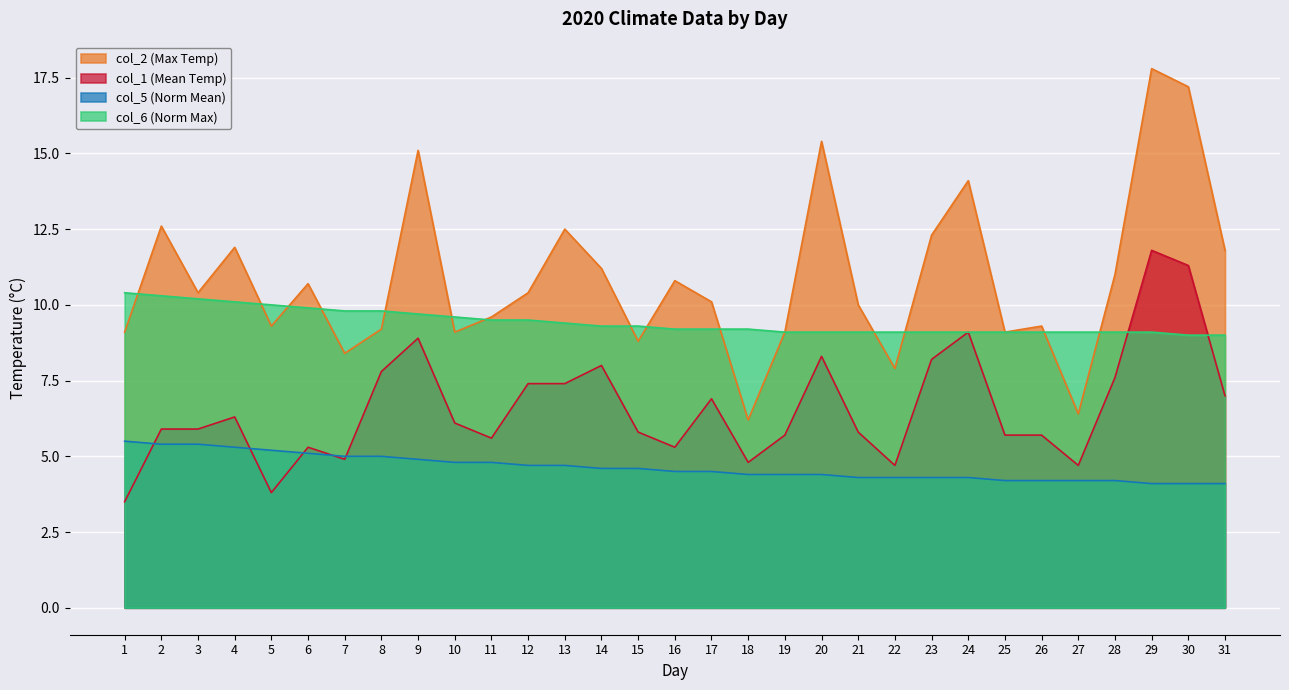

How many interior local valleys does the col_1 series have?

7